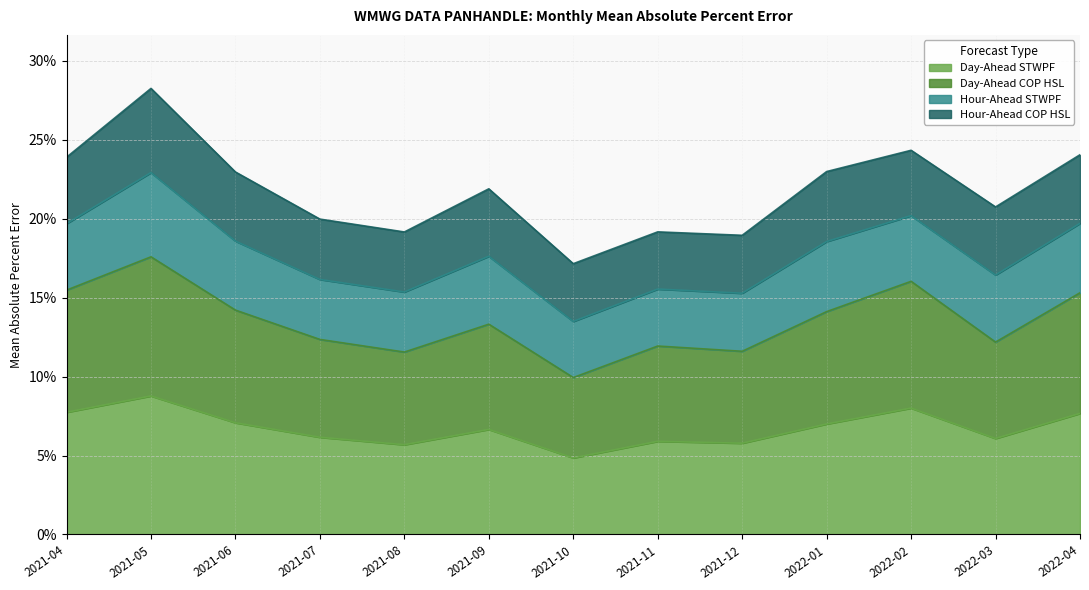

True or false: Day-Ahead COP HSL and Day-Ahead STWPF cross at least once.

False